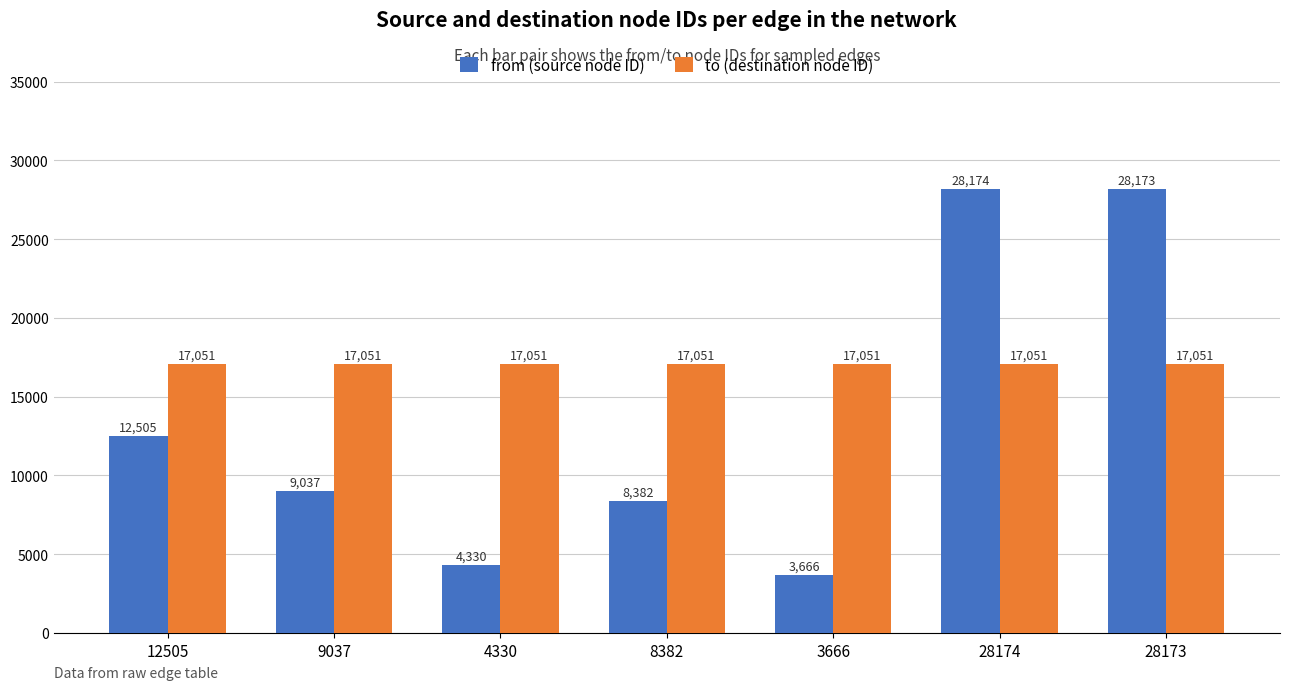

What is the lowest value of the from (source node ID) series?

3666